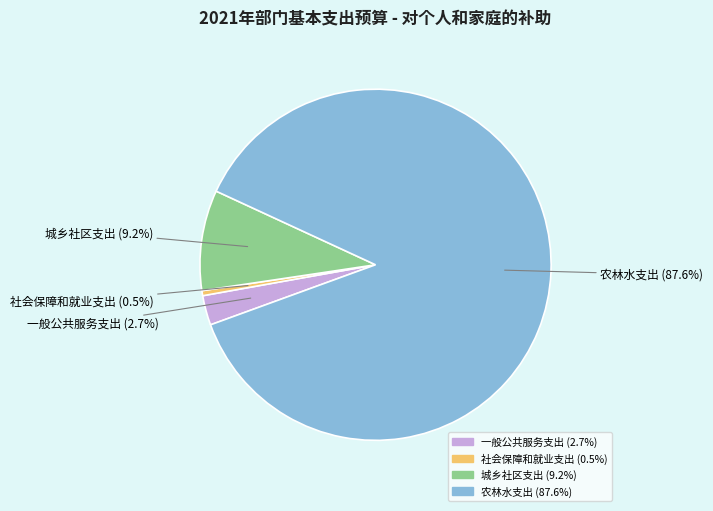

Which slice is the largest?

农林水支出